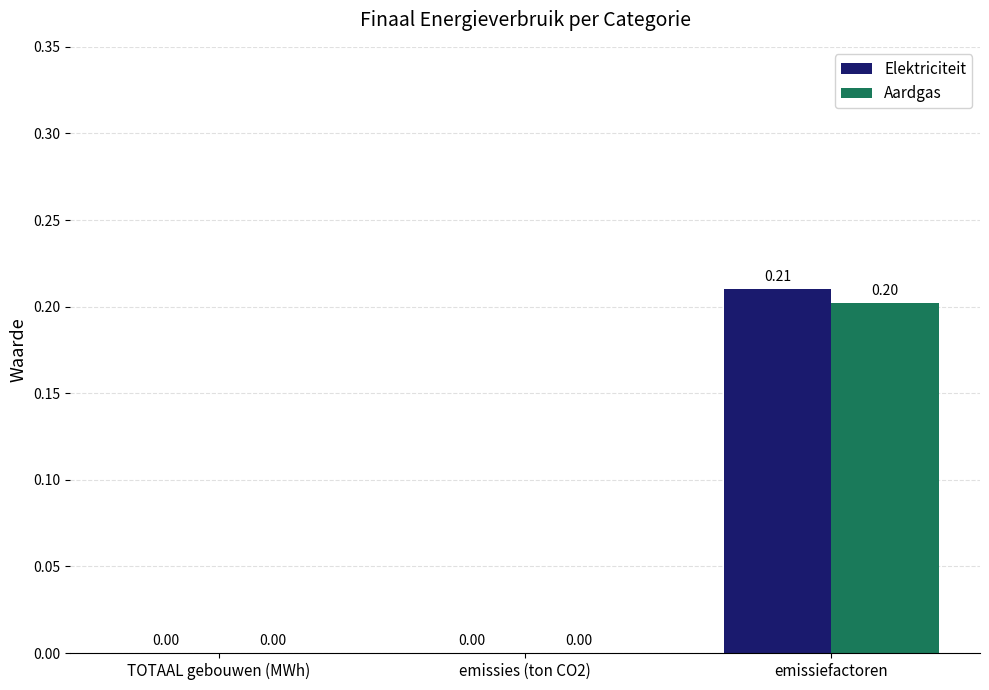

Which series changed the most between emissies (ton CO2) and emissiefactoren?

Elektriciteit